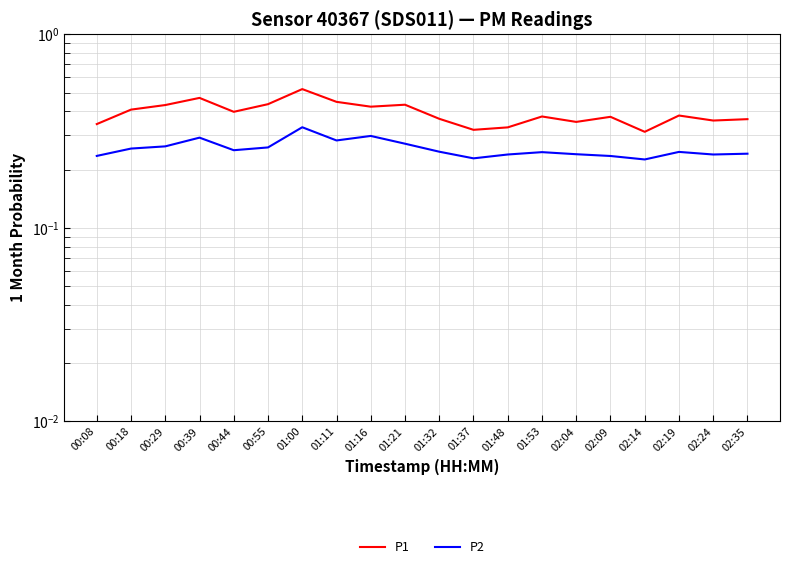

True or false: P2 and P1 intersect in this chart.

False